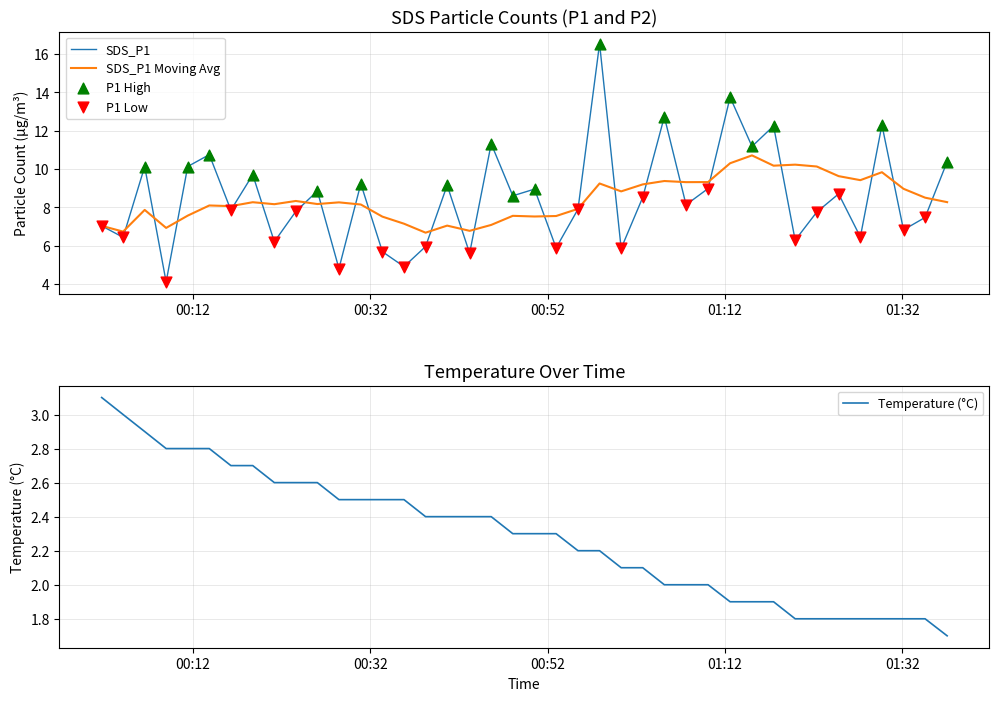

Which series has the largest Y range (max minus min)?

SDS_P1